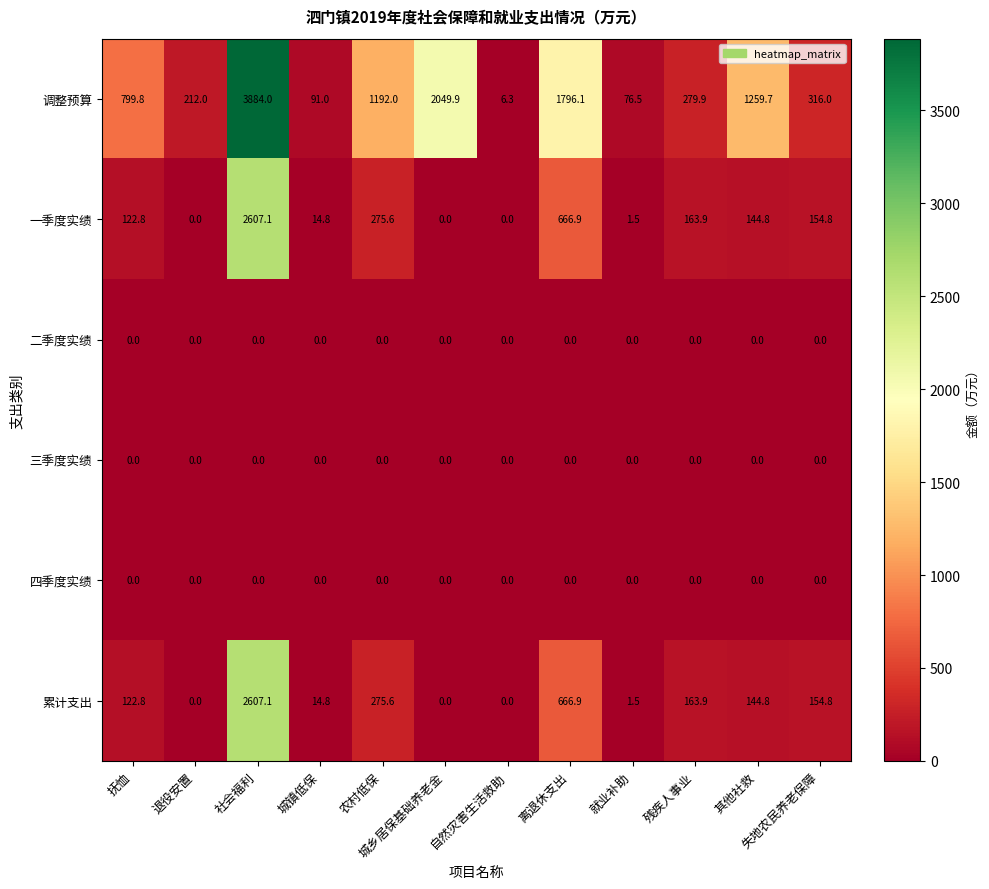

What is the average value of the 累计支出 series?

346.0